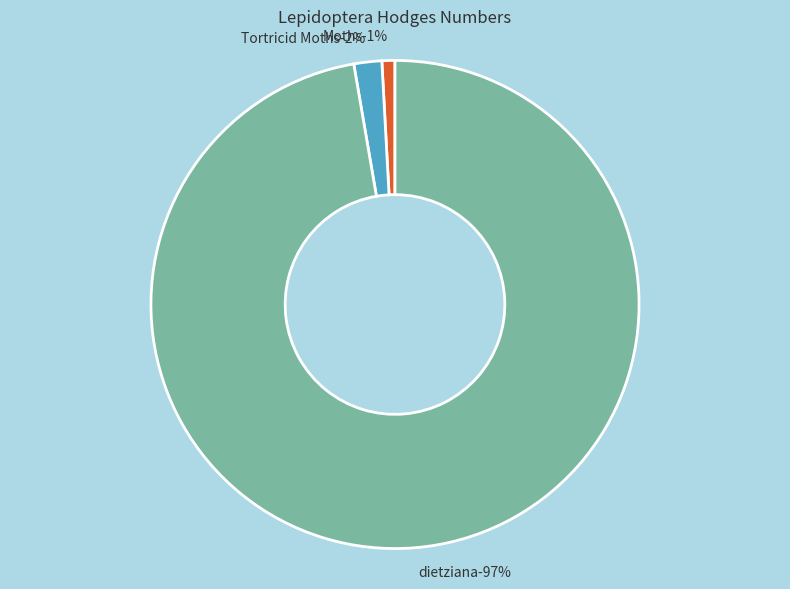

True or false: Moths accounts for 11% of the total.

False